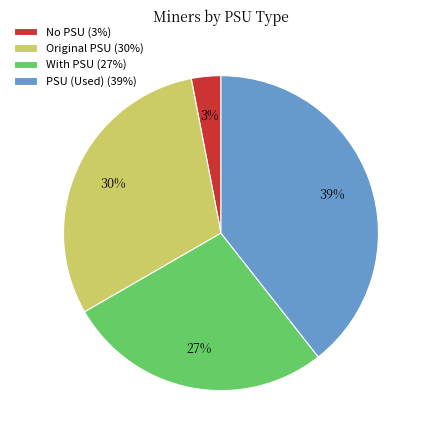

To the nearest percent, what is the difference between the Original PSU and With PSU slice percentages?

3%